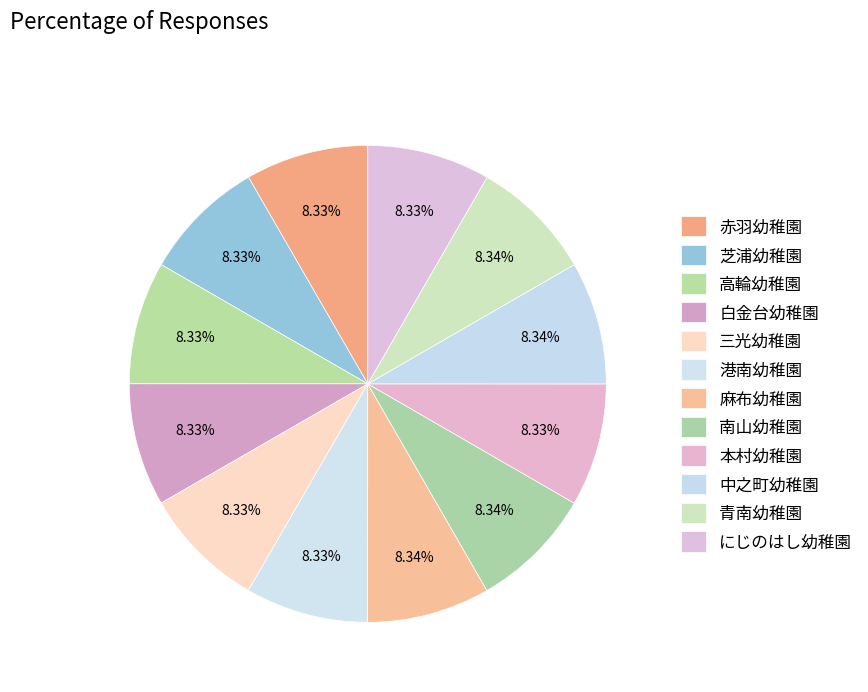

How many segments does this pie chart have?

12